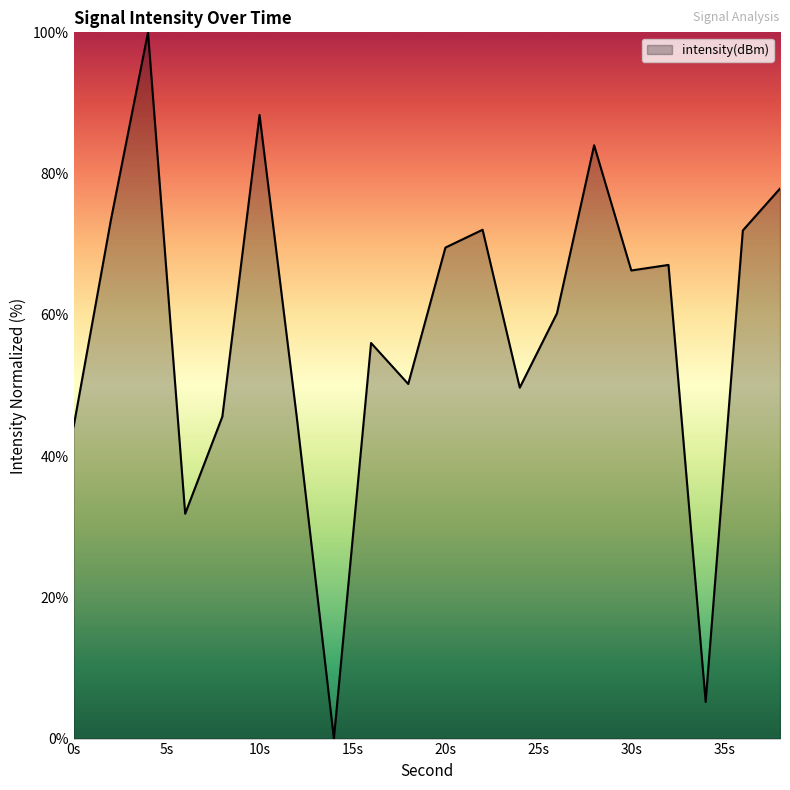

What is the maximum value shown in the chart?

100.0